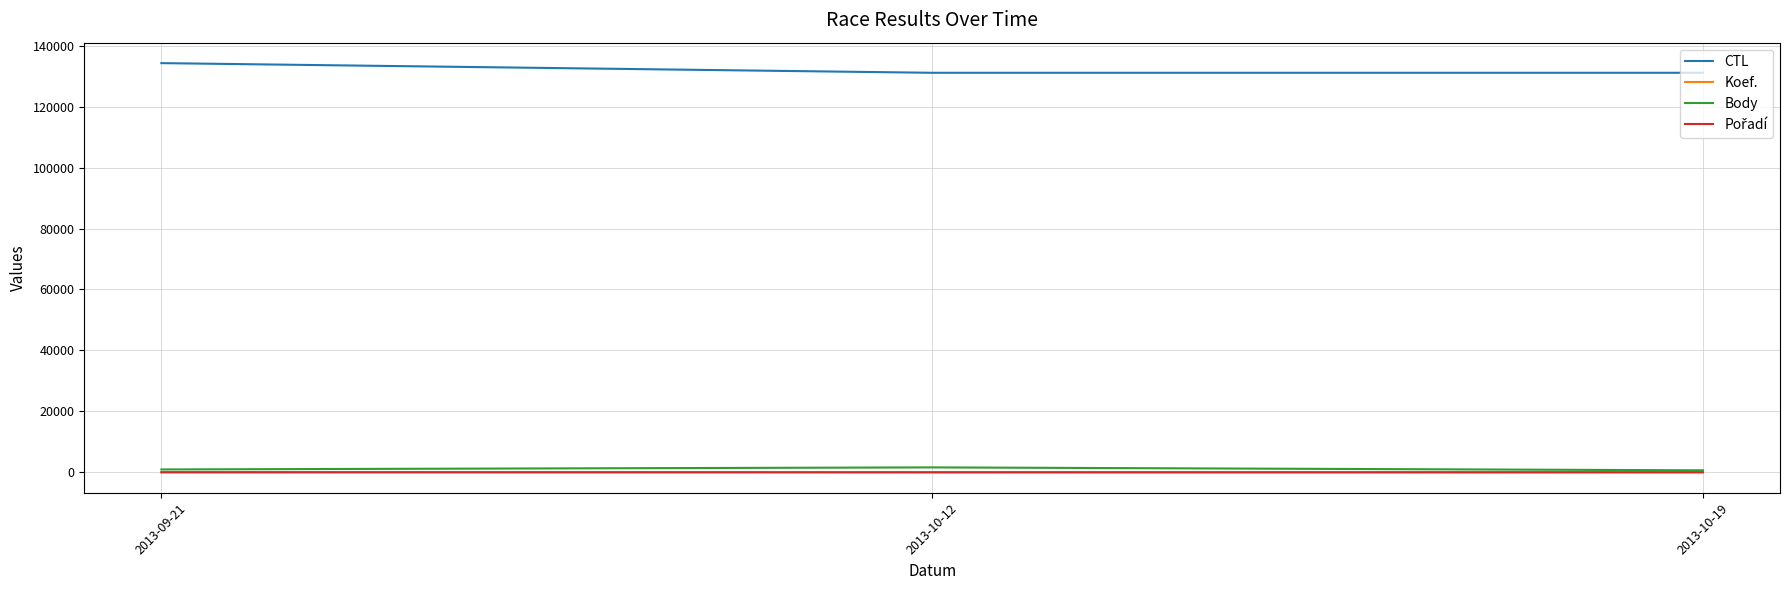

What is the total value across all series at 2013-09-21?

135250